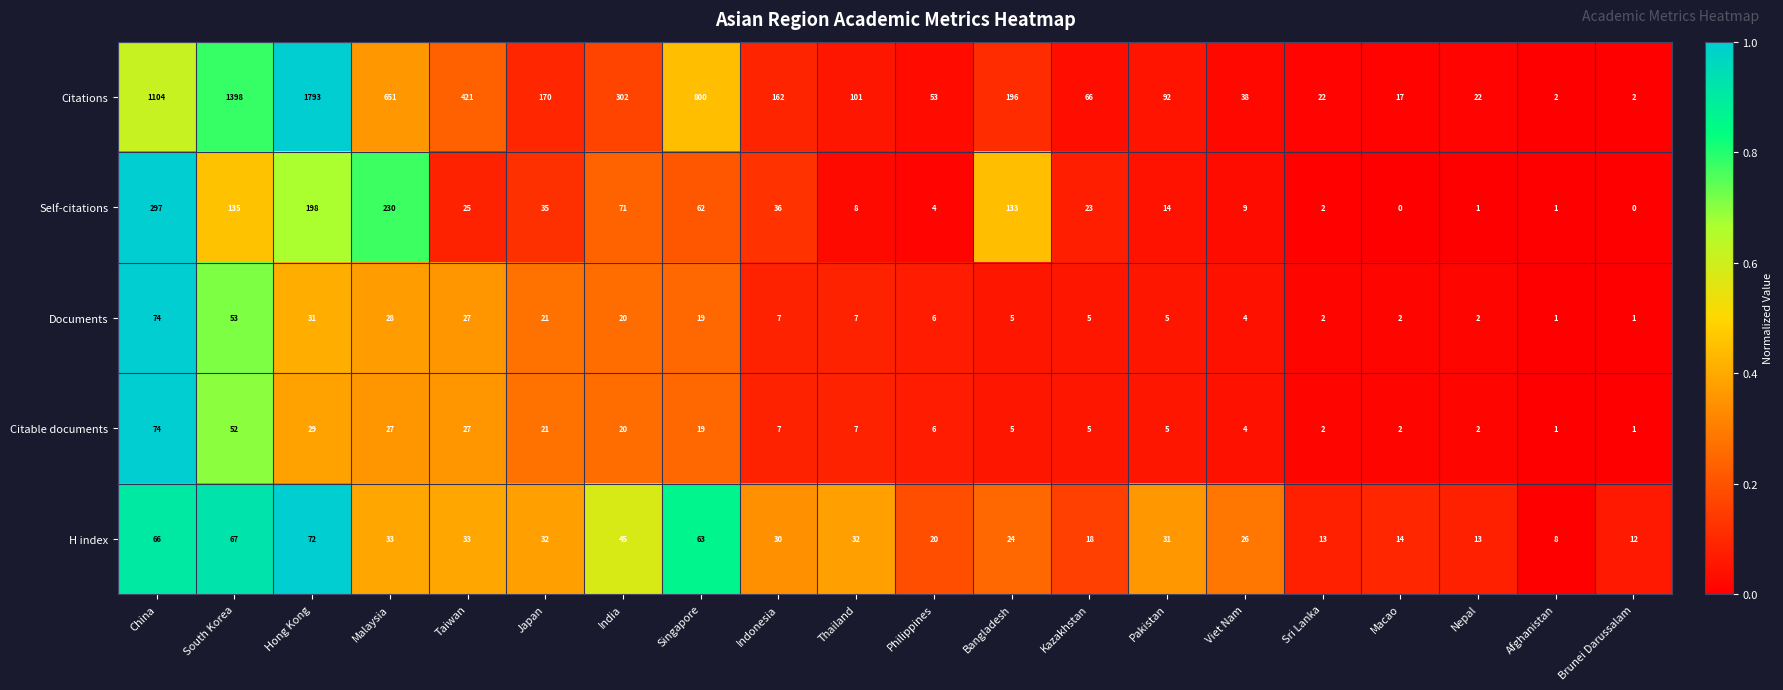

Which series has the largest range (max minus min)?

Citations